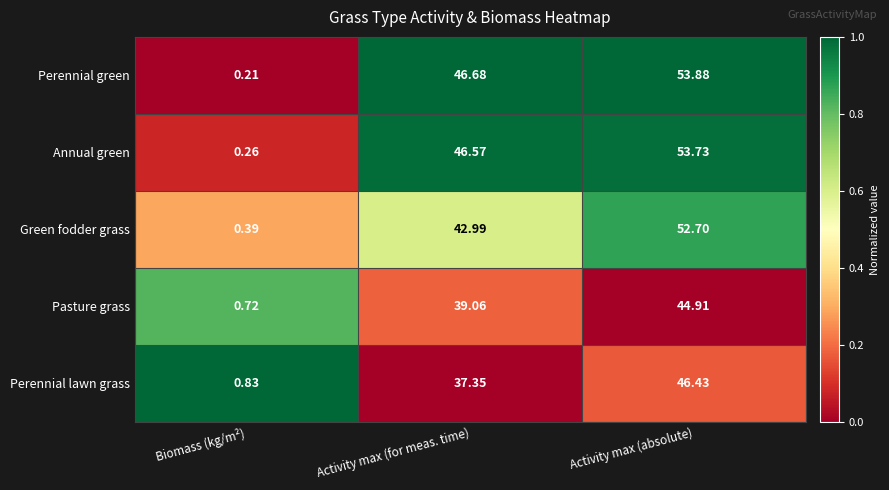

At how many categories does at least one series exceed 0?

3